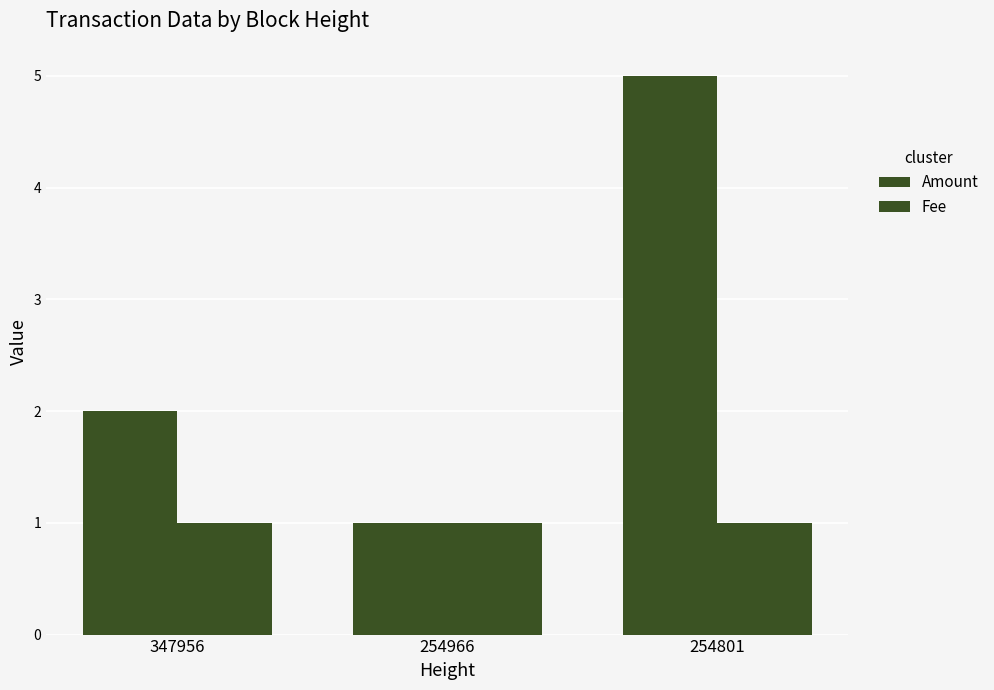

The value of Fee at 254801 is 1. True or false?

False